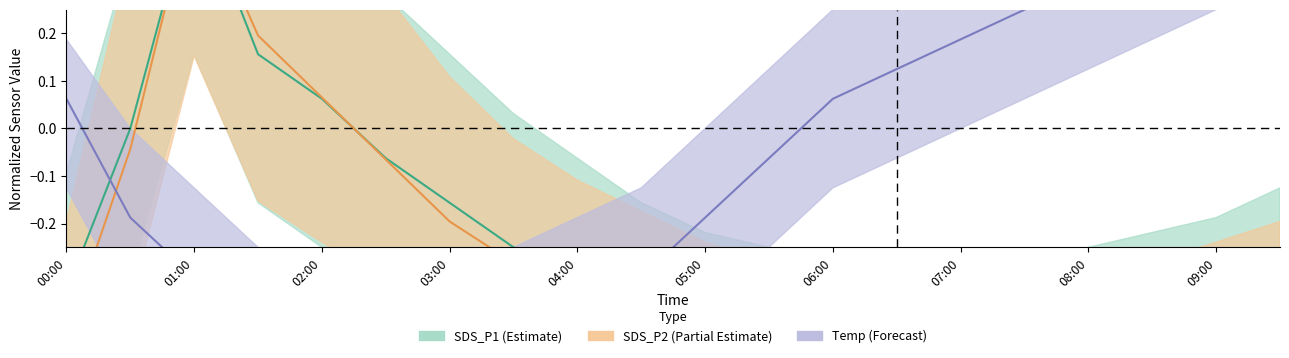

What is the average value of the SDS_P2 (Partial Estimate) series?

-0.3